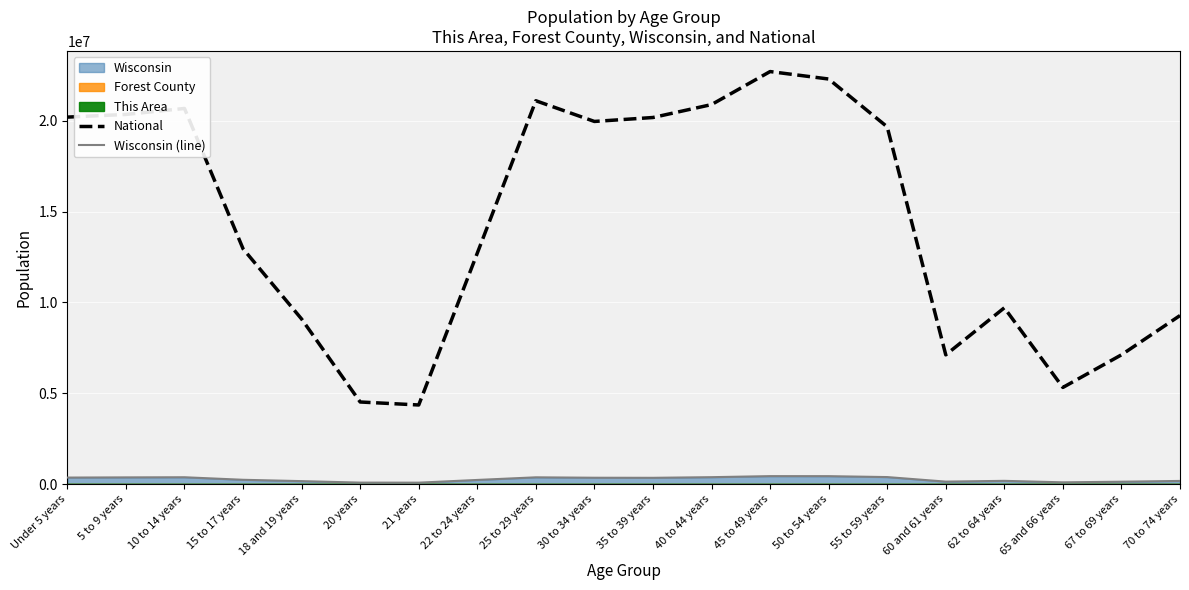

At which category does National reach its first local valley?

21 years